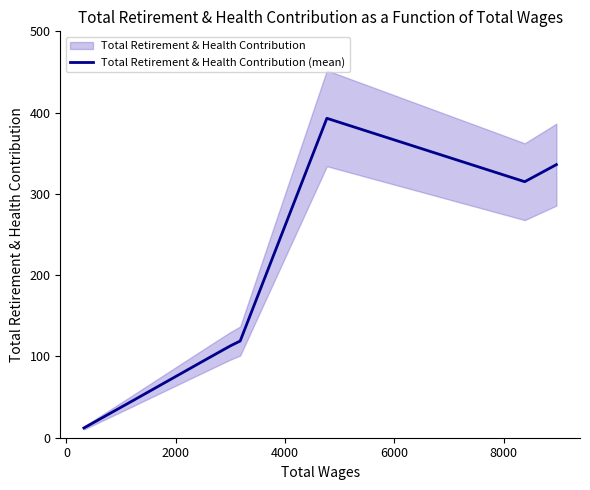

Reading left to right, what are all the values shown in this chart?

12	42	98	113	119	393	315	336